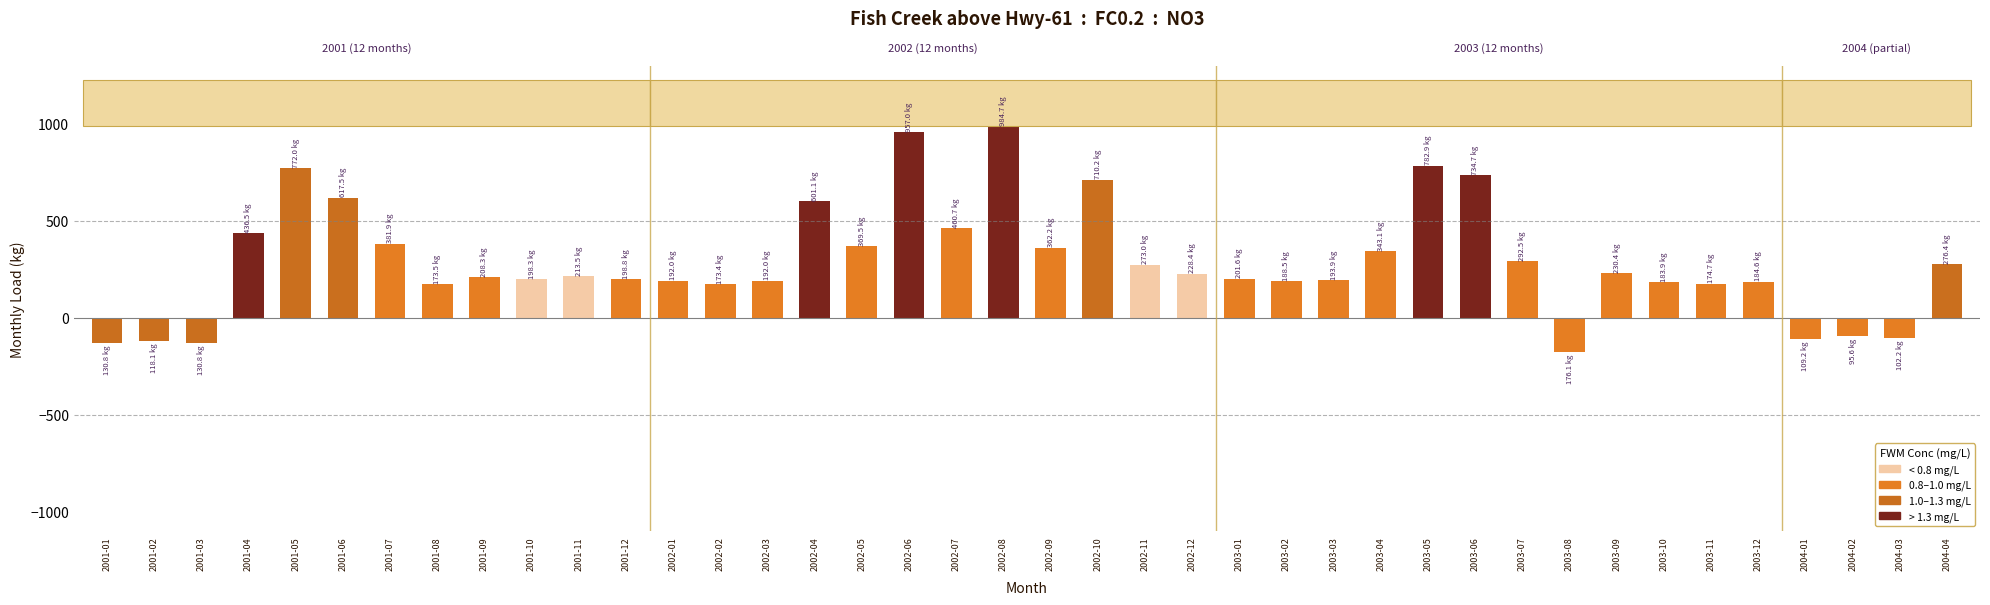

Which has a higher value, 2002-10 or 2002-06?

2002-06